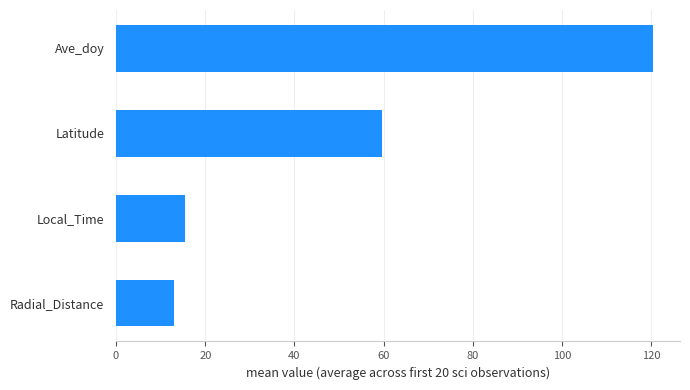

Approximately how many times larger is the value at Ave_doy compared to Radial_Distance?

9.2